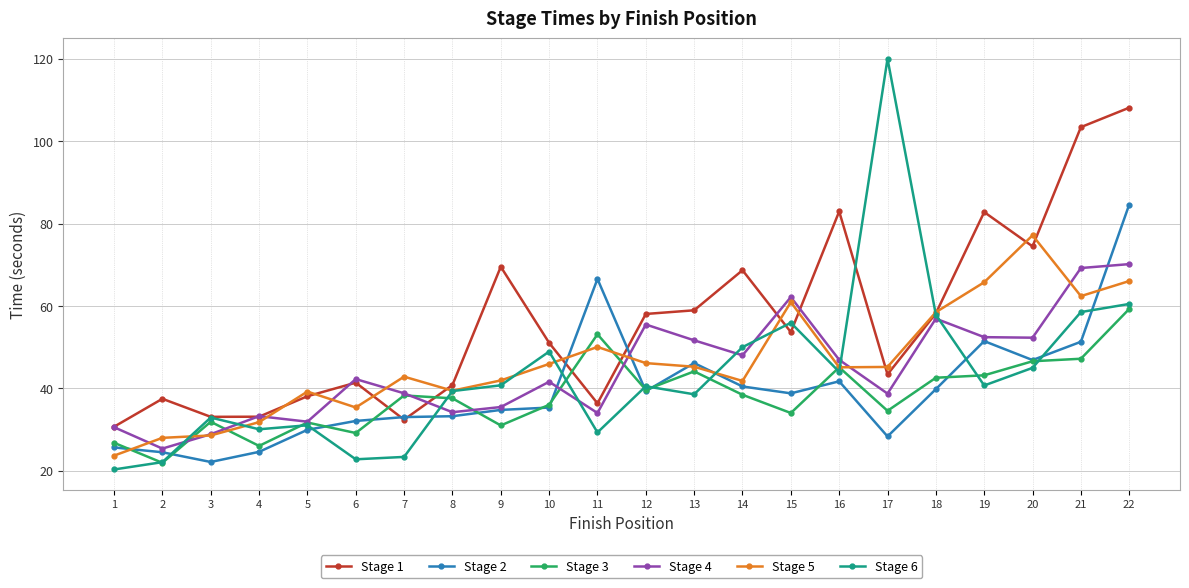

What is the smallest value displayed?

20.3